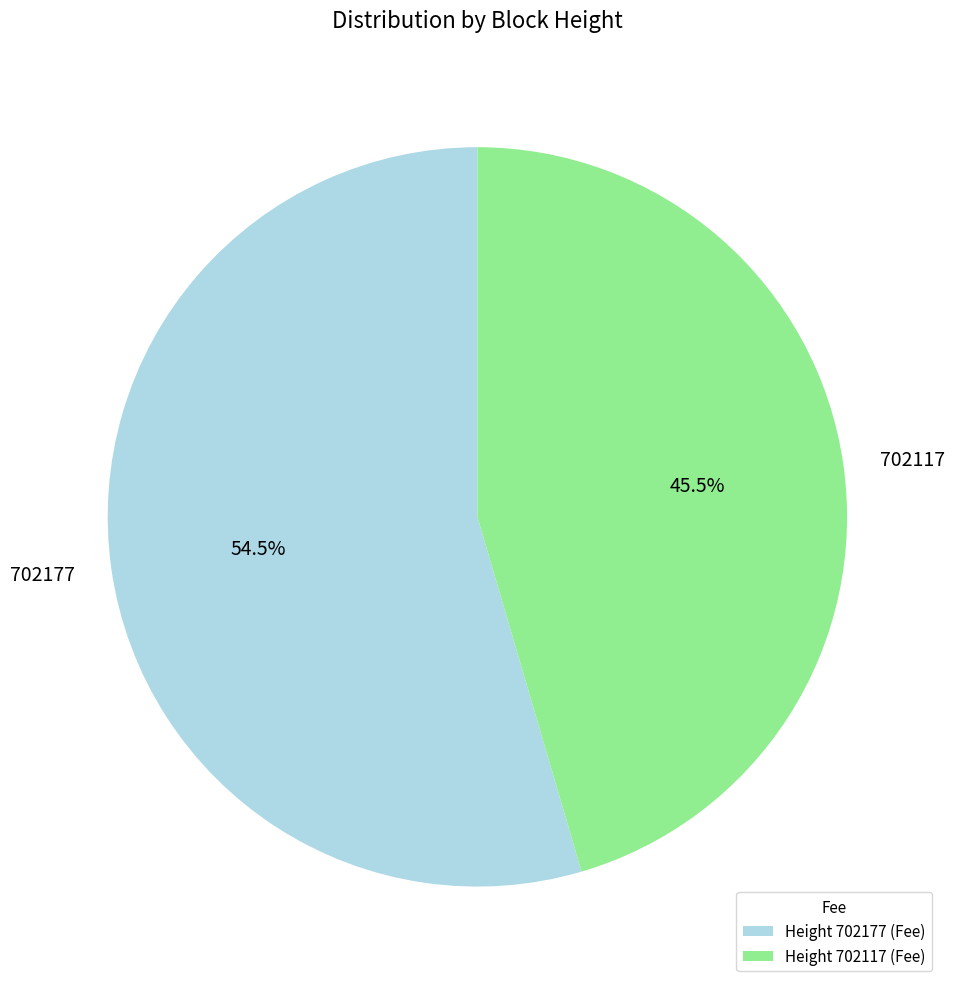

How many segments does this pie chart have?

2